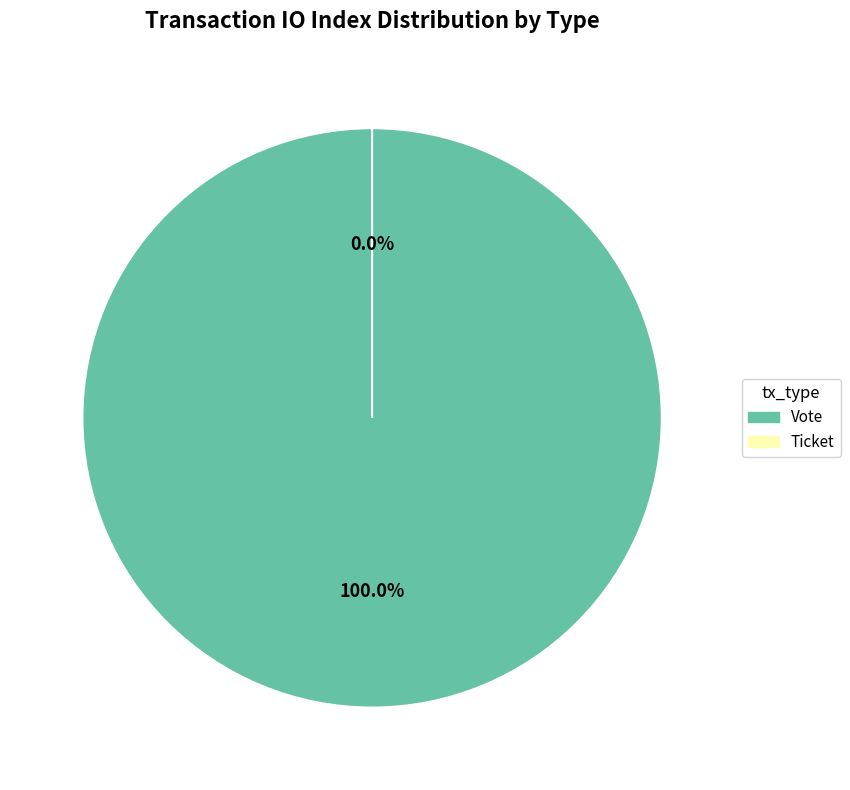

To the nearest percent, what is the difference between the largest and smallest slice percentages?

100%